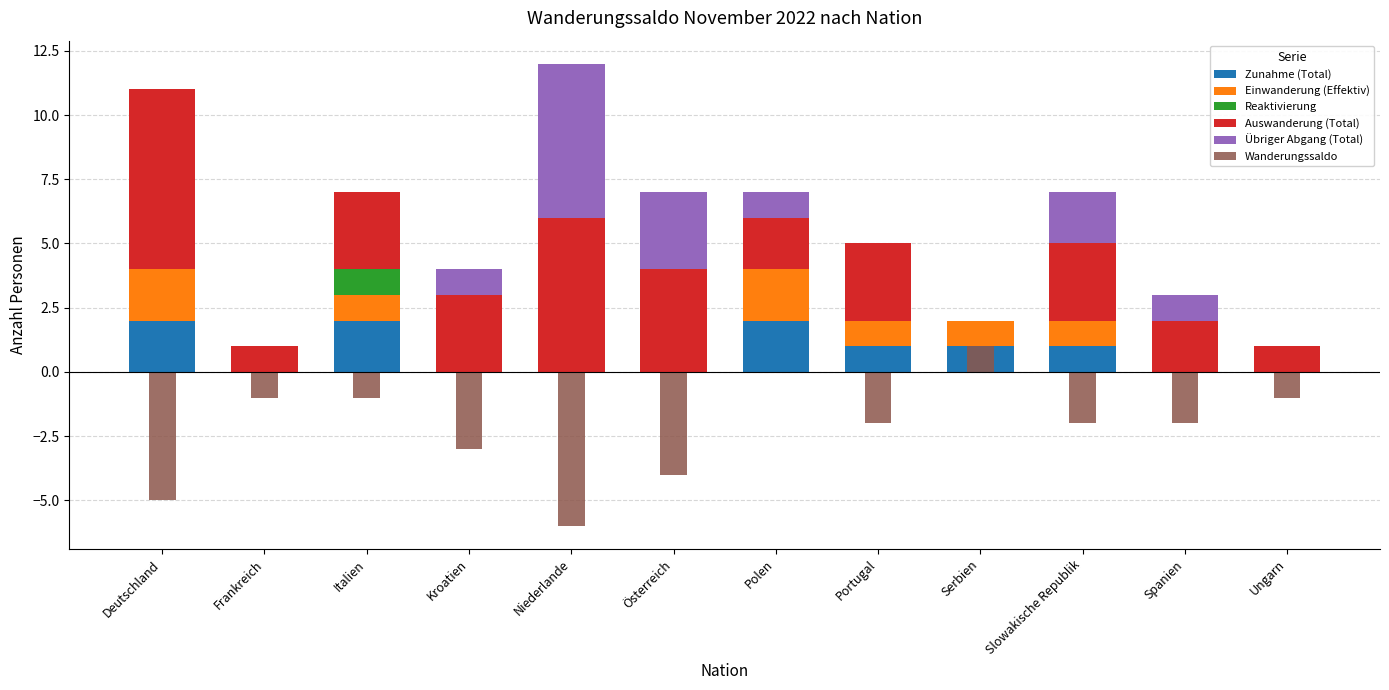

How many groups of bars are there?

12